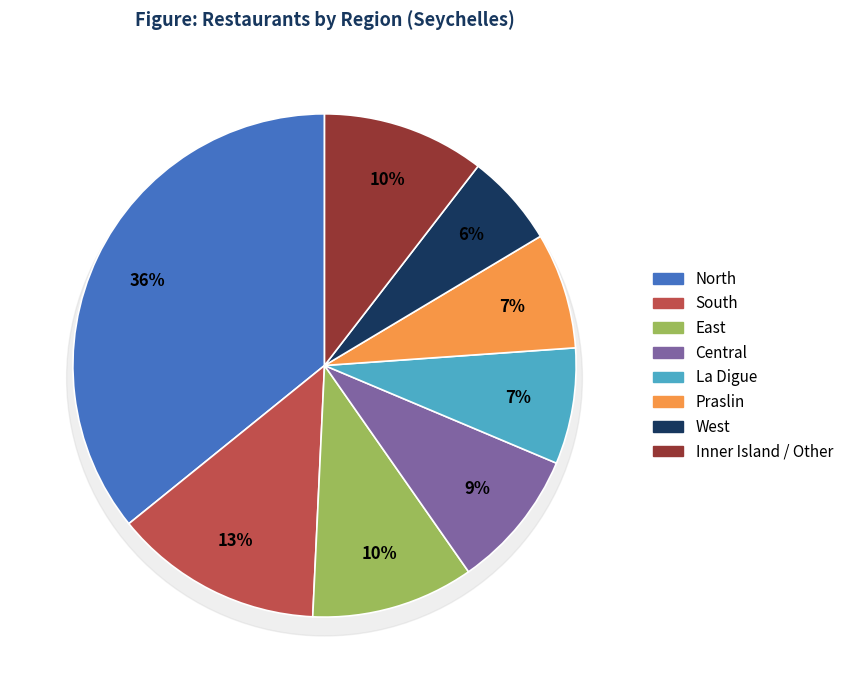

Is the sum of West and Praslin greater than half?

No